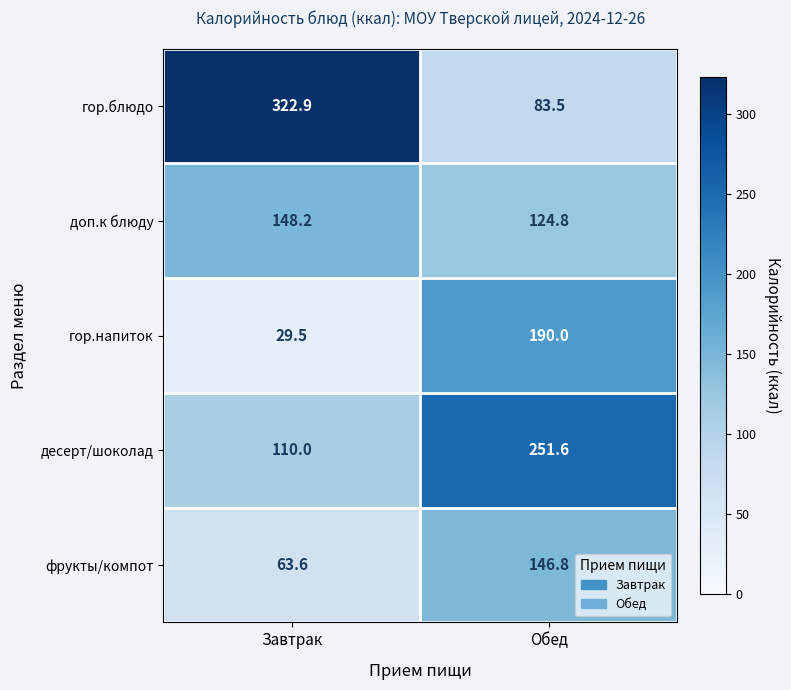

Count the number of categories in the chart.

2